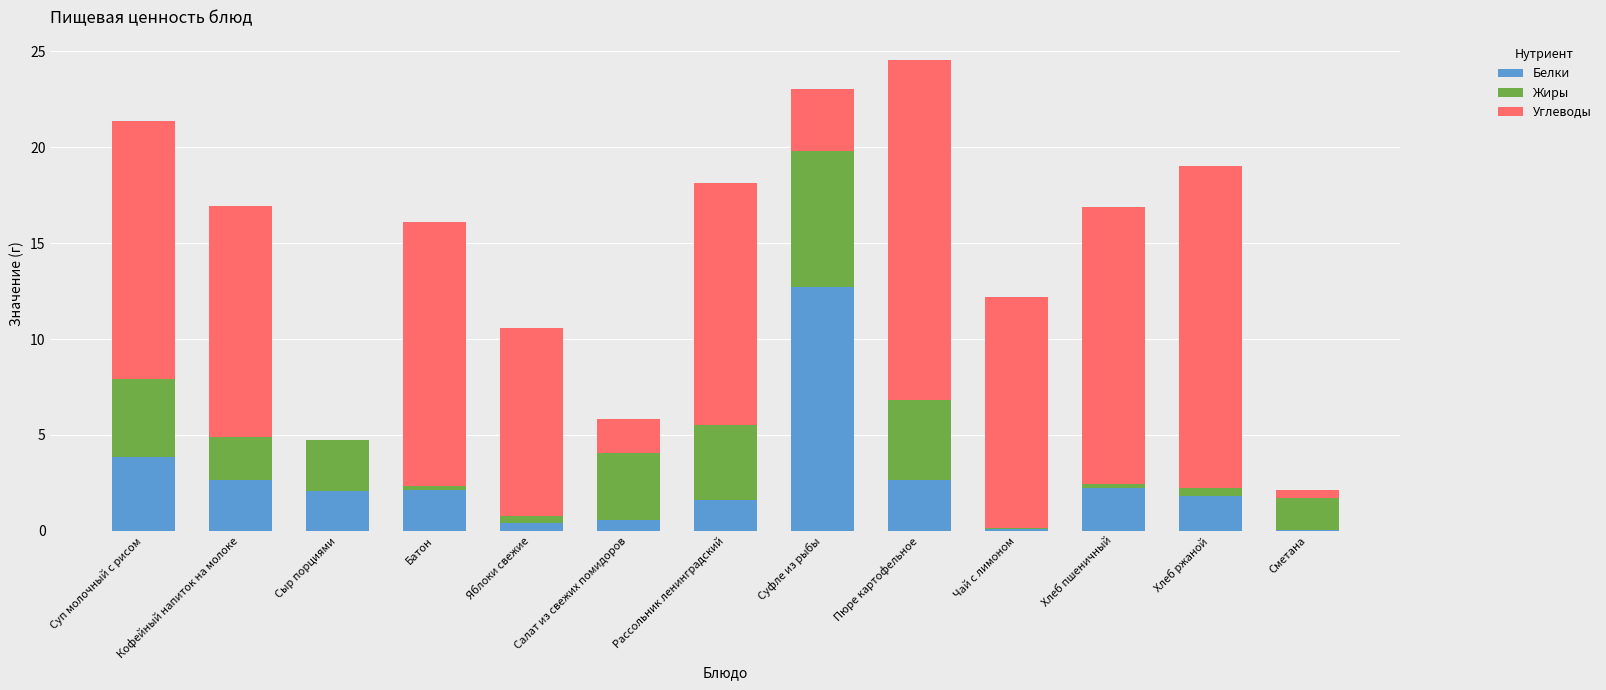

Are the bars horizontal?

No